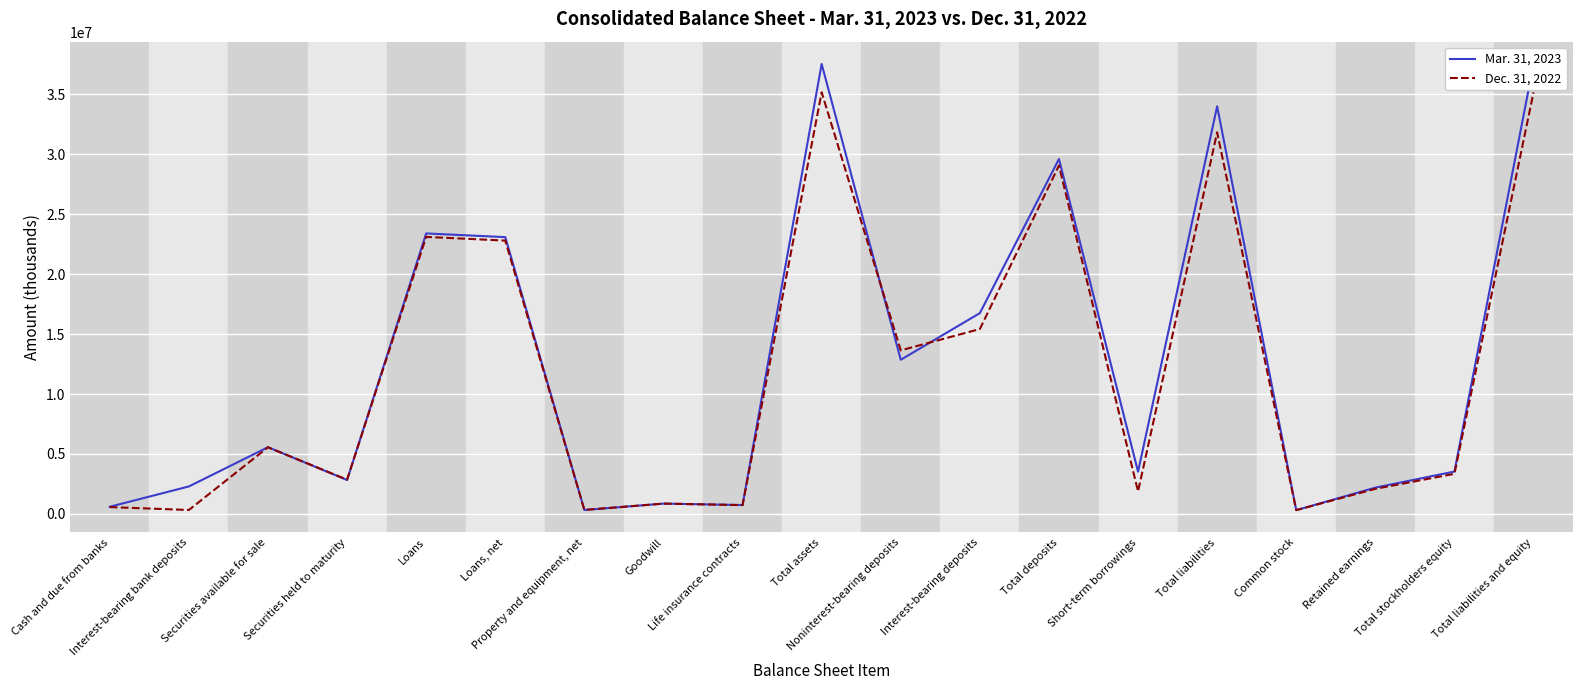

What position from the left is Common stock?

16